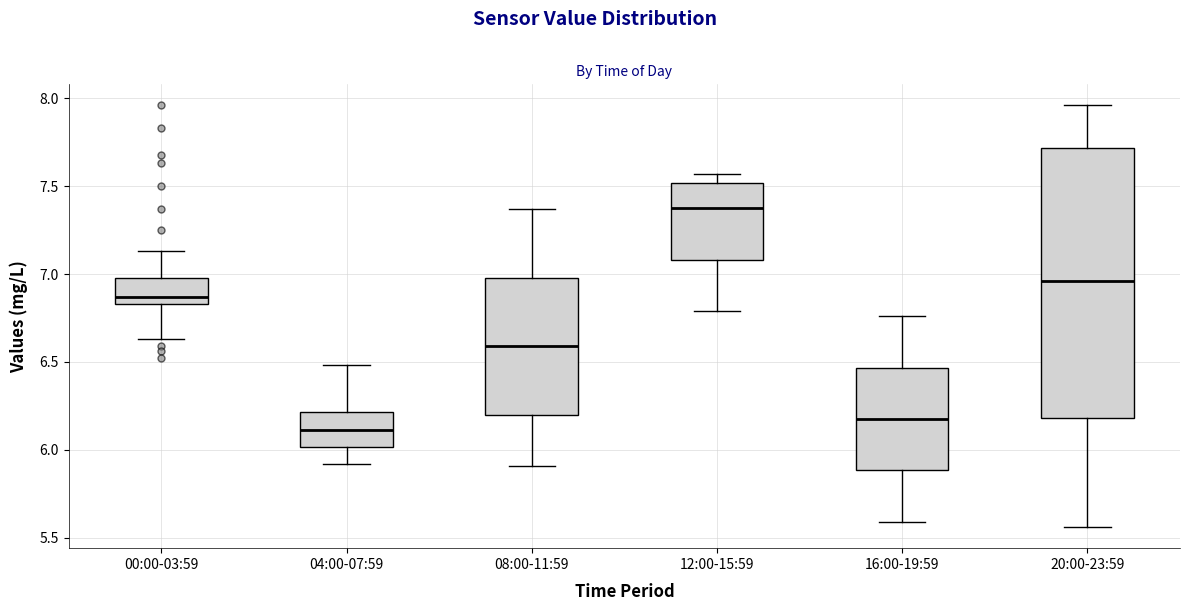

Reading left to right, read every box against the y-axis: the position of its median line, the range the box covers, and the ends of its whiskers. The values are not printed on the chart, so give them approximately, as read against the axis.

00:00-03:59: median 6.85 (just above the box's lower edge), box 6.85 to 7.00, whiskers 6.65 to 7.15
04:00-07:59: median 6.10, box 6.00 to 6.20, whiskers 5.90 to 6.50
08:00-11:59: median 6.60, box 6.20 to 7.00, whiskers 5.90 to 7.35
12:00-15:59: median 7.40, box 7.10 to 7.50, whiskers 6.80 to 7.55
16:00-19:59: median 6.20, box 5.90 to 6.45, whiskers 5.60 to 6.75
20:00-23:59: median 6.95, box 6.20 to 7.70, whiskers 5.55 to 7.95